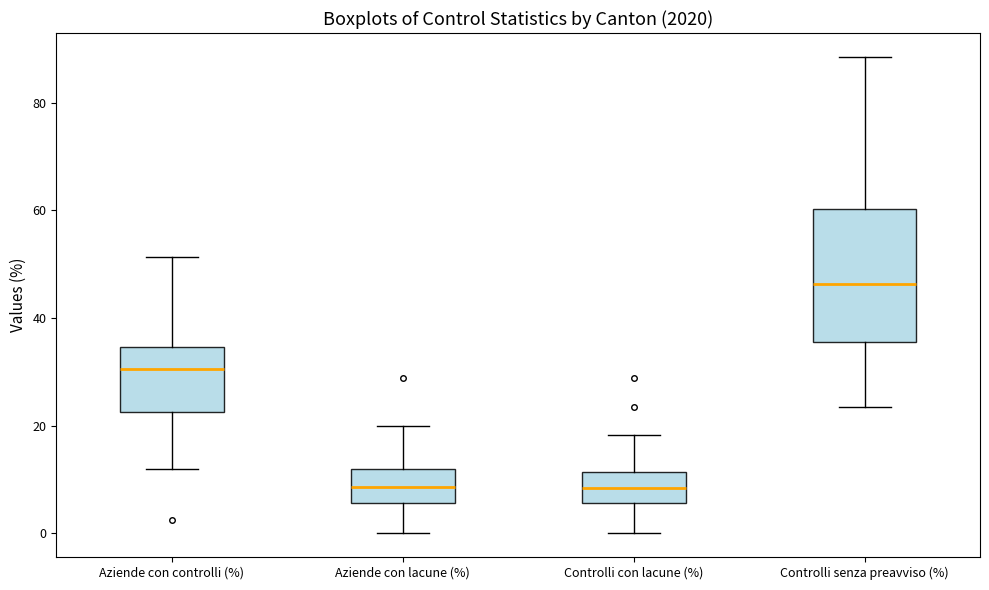

Reading left to right, read every box against the y-axis: the position of its median line, the range the box covers, and the ends of its whiskers. The values are not printed on the chart, so give them approximately, as read against the axis.

Aziende con controlli (%): median 30, box 22 to 34, whiskers 12 to 52
Aziende con lacune (%): median 8, box 6 to 12, whiskers 0 to 20
Controlli con lacune (%): median 8, box 6 to 12, whiskers 0 to 18
Controlli senza preavviso (%): median 46, box 36 to 60, whiskers 24 to 88